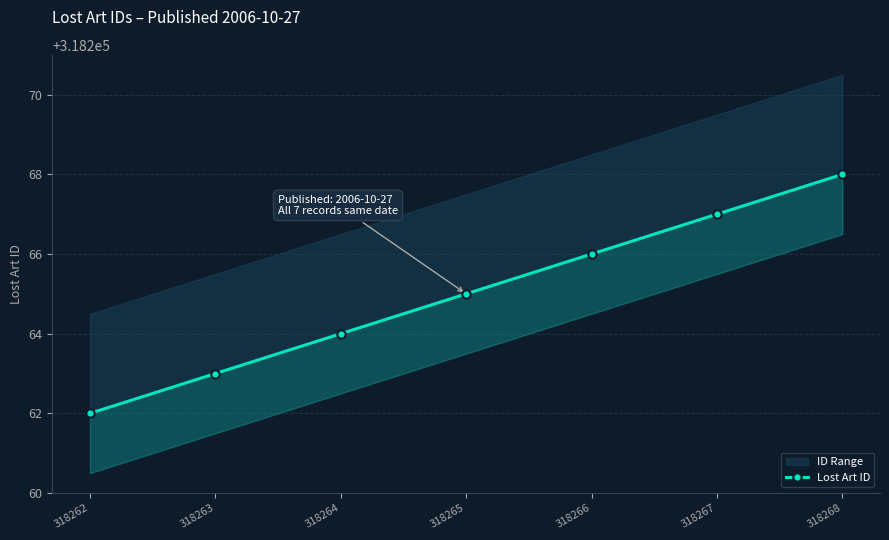

What is the value of the 2nd point from the left?

318263